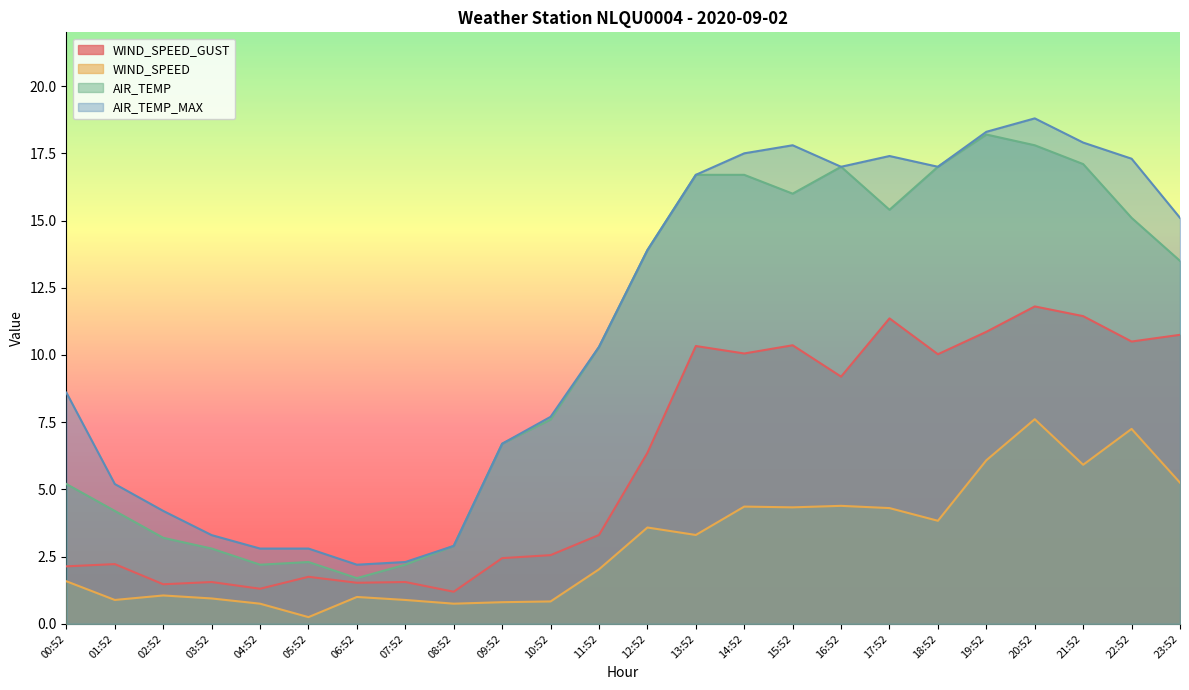

Does the chart display data point markers on the line(s)?

No